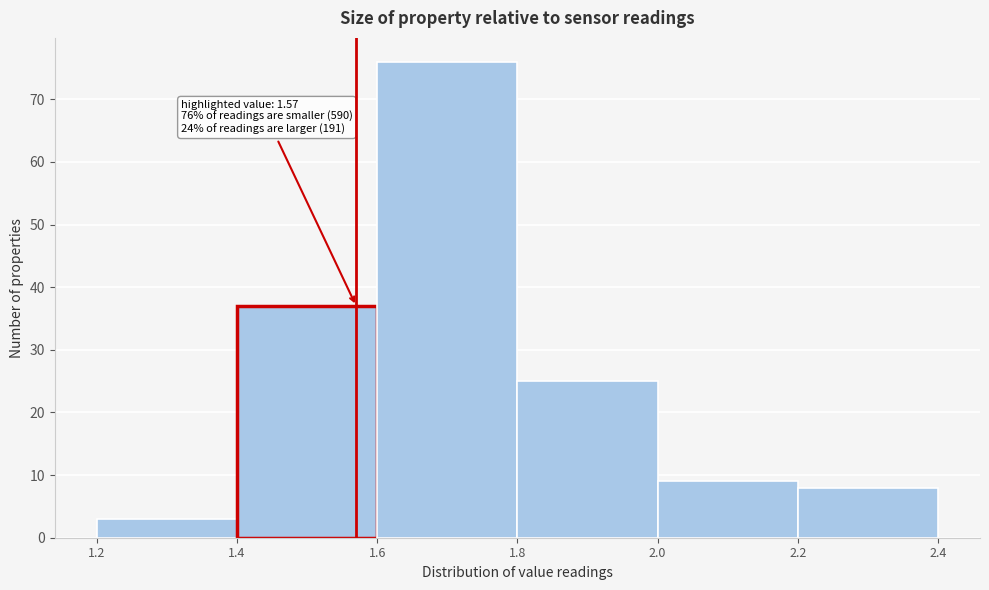

Which range on the x-axis has the tallest bar?

1.6 to 1.8